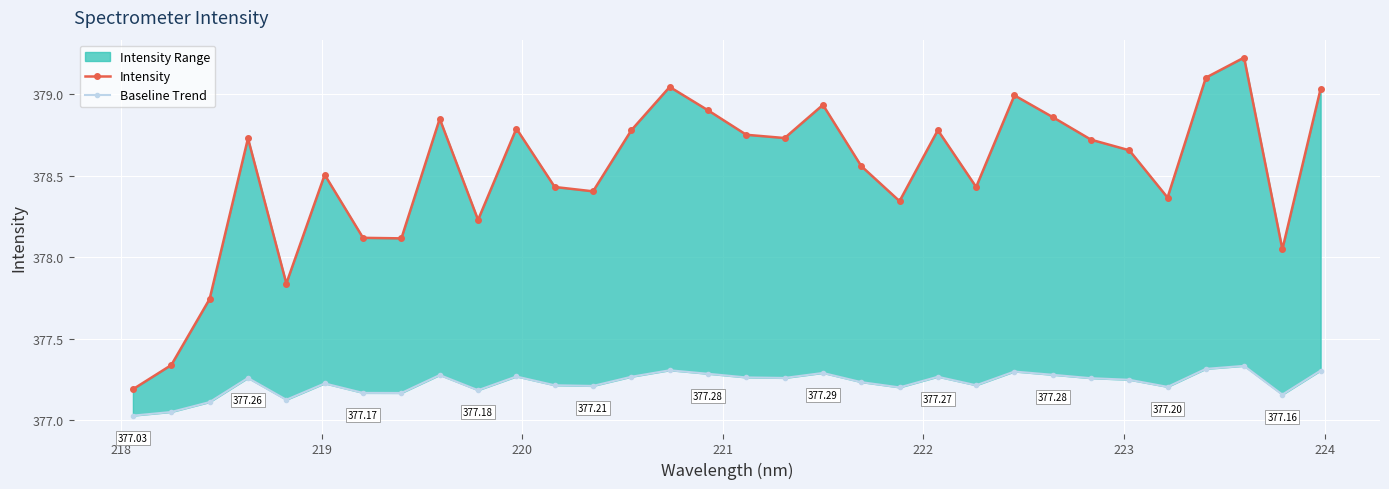

What is the difference between the second highest and second lowest values in the Intensity series?

1.8